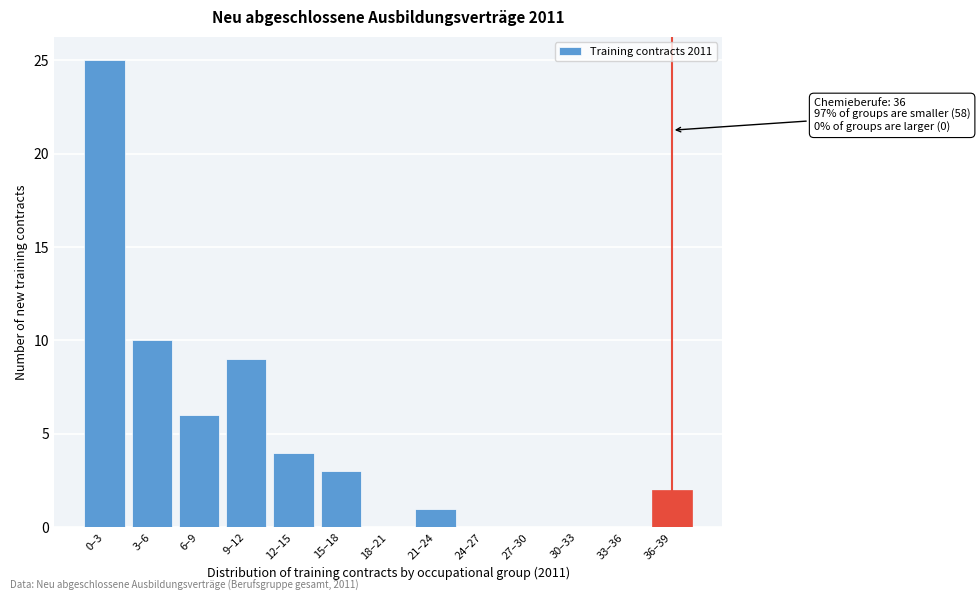

Reading left to right, transcribe all the data shown in this chart.

0–3=25	3–6=10	6–9=6	9–12=9	12–15=4	15–18=3	18–21=0	21–24=1	24–27=0	27–30=0	30–33=0	33–36=0	36–39=2